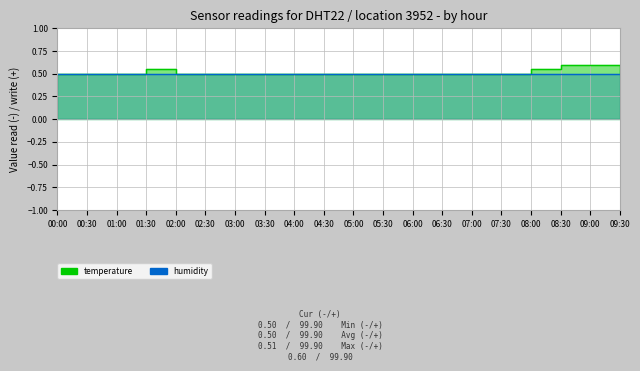

Does the chart have visible grid lines?

Yes